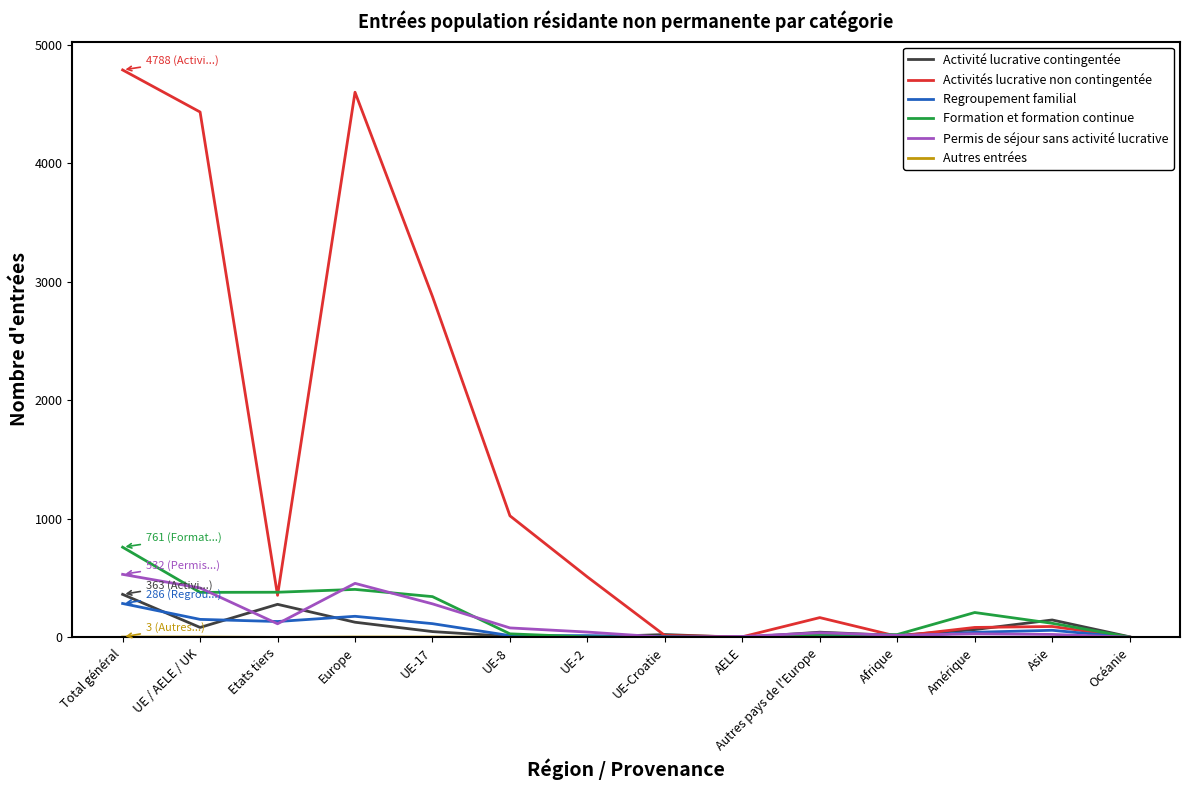

How many lines are shown in the chart?

6